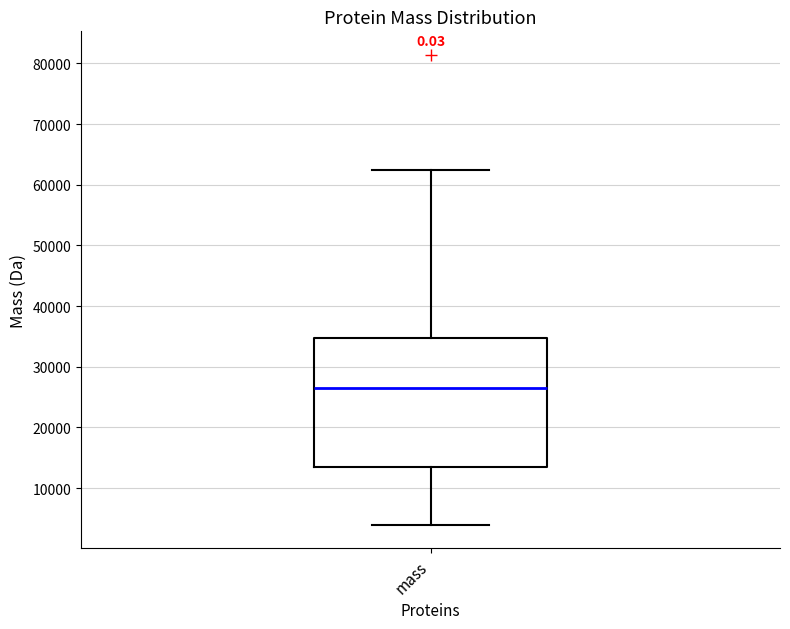

Read this box plot against the y-axis: the position of the median line, the range covered by the box, and the ends of both whiskers. The values are not printed on the chart, so give them approximately, as read against the axis.

median 27000, box 13000 to 35000, whiskers 4000 to 63000